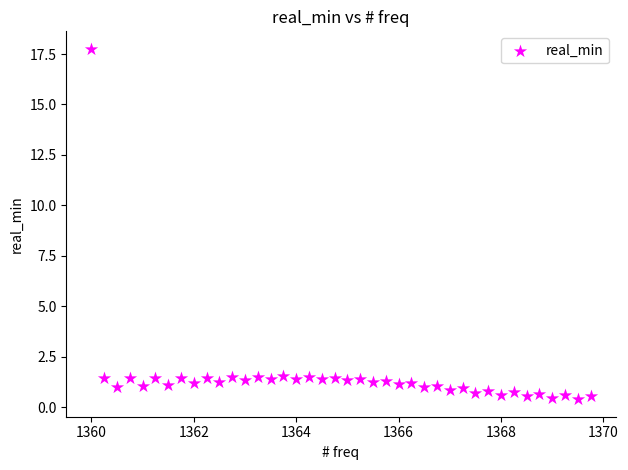

What is the range of X values (max minus min)?

9.8